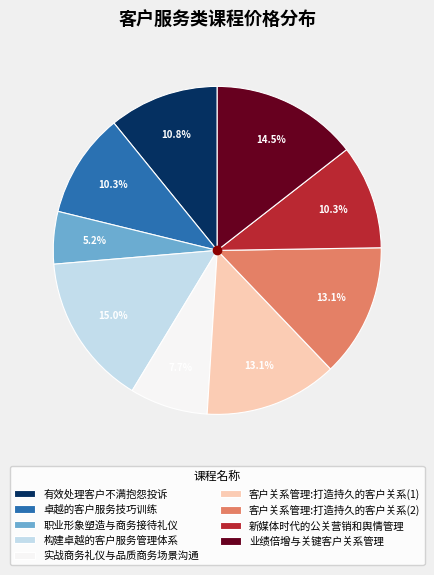

How many slices are in this pie chart?

9